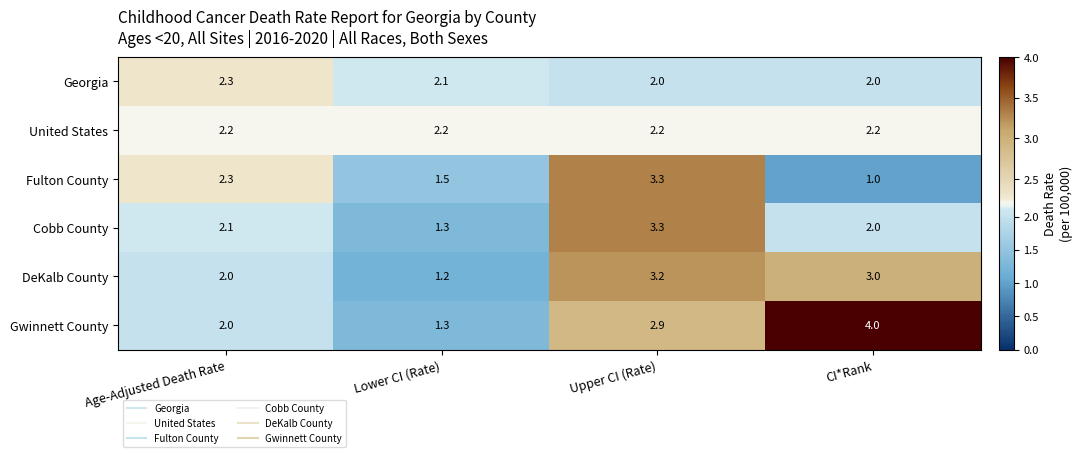

How many Georgia values are between 2 and 3?

4